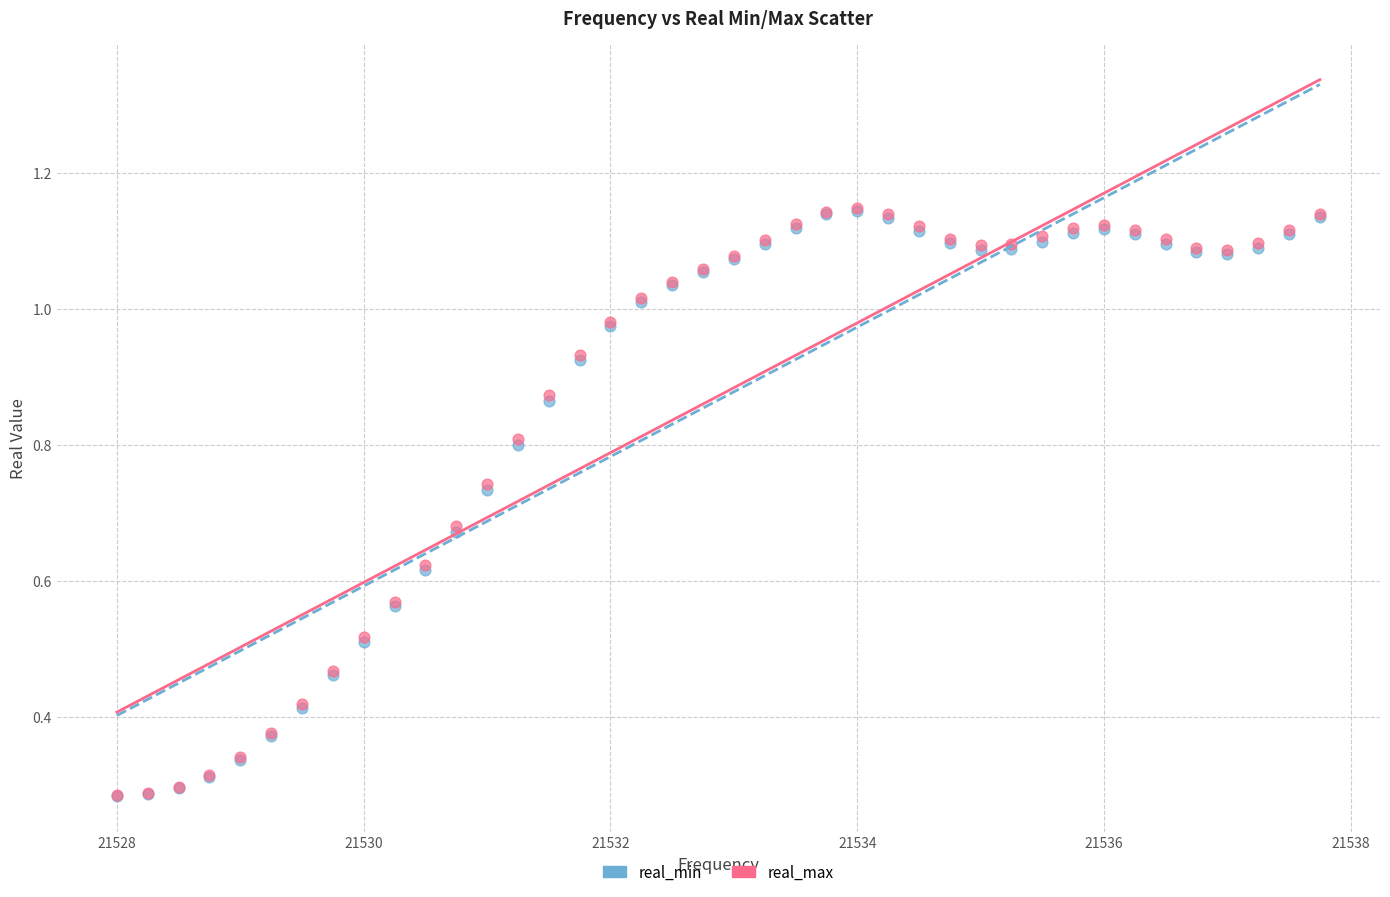

What are all the series names shown in the legend?

real_min, real_max